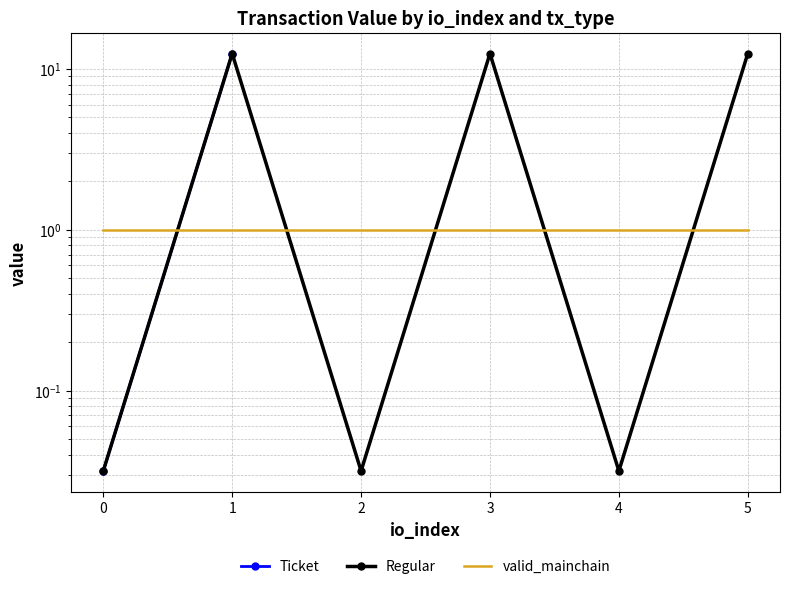

The value of valid_mainchain at 2 is 1.0. True or false?

True